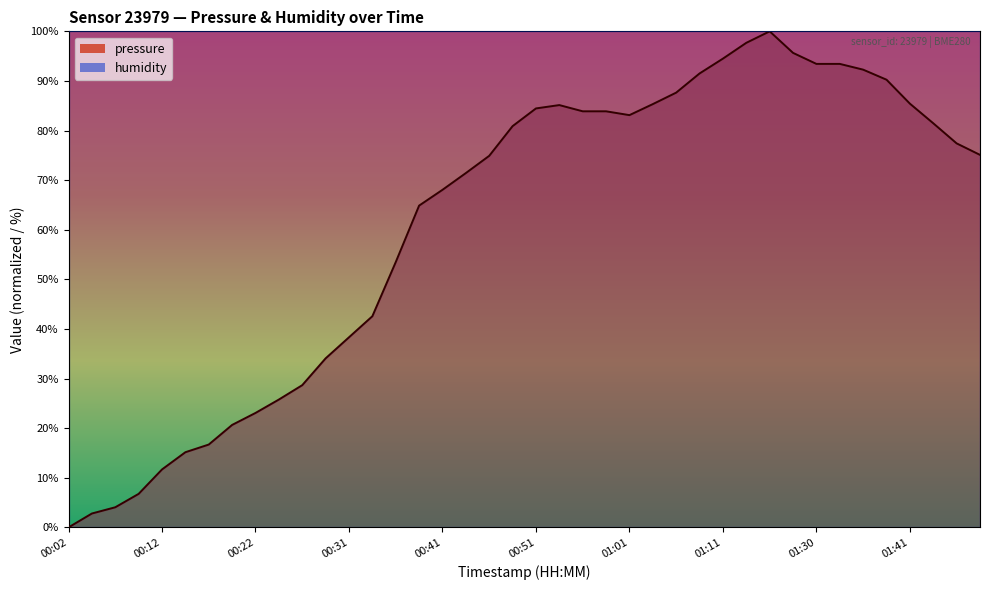

List the labels in order of value, largest first.

01:17, 01:14, 01:22, 01:11, 01:30, 01:33, 01:36, 01:09, 01:38, 01:06, 01:41, 01:04, 00:54, 00:51, 00:56, 00:59, 01:01, 01:43, 00:49, 01:46, 01:48, 00:46, 00:44, 00:41, 00:39, 00:36, 00:34, 00:31, 00:29, 00:26, 00:24, 00:22, 00:19, 00:17, 00:14, 00:12, 00:09, 00:07, 00:04, 00:02